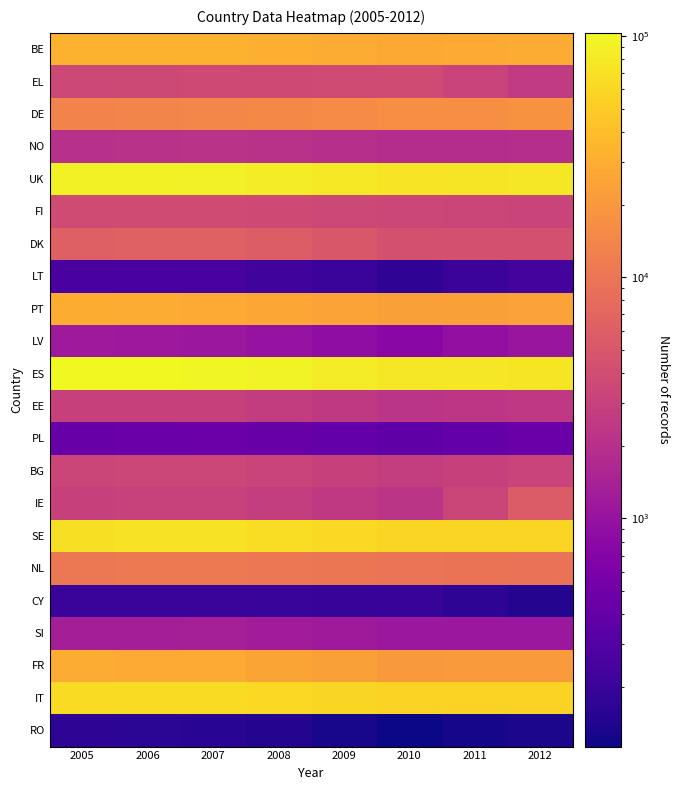

Reading left to right, transcribe all the data shown in this chart.

BE: 2005=32674	2006=32390	2007=32112	2008=30631	2009=29155	2010=27677	2011=28333	2012=28992
EL: 2005=3555	2006=3642	2007=3736	2008=3765	2009=3799	2010=3837	2011=3204	2012=2579
DE: 2005=13583	2006=13827	2007=14075	2008=14869	2009=15664	2010=16460	2011=17184	2012=17908
NO: 2005=2008	2006=2087	2007=2168	2008=2064	2009=1961	2010=1860	2011=1884	2012=1909
UK: 2005=92112	2006=91091	2007=90090	2008=84616	2009=79150	2010=73693	2011=75286	2012=76889
FI: 2005=3824	2006=3830	2007=3840	2008=3705	2009=3571	2010=3437	2011=3352	2012=3266
DK: 2005=6229	2006=6315	2007=6404	2008=5748	2009=5094	2010=4441	2011=4403	2012=4365
LT: 2005=257	2006=254	2007=250	2008=224	2009=199	2010=173	2011=206	2012=240
PT: 2005=29628	2006=28883	2007=28139	2008=26586	2009=25032	2010=23480	2011=23798	2012=24118
LV: 2005=1152	2006=1123	2007=1095	2008=980	2009=865	2010=751	2011=910	2012=1070
ES: 2005=102994	2006=101583	2007=100173	2008=92753	2009=85340	2010=77933	2011=76909	2012=75893
EE: 2005=3000	2006=3015	2007=3030	2008=2756	2009=2481	2010=2208	2011=2311	2012=2414
PL: 2005=427	2006=443	2007=458	2008=428	2009=398	2010=368	2011=404	2012=440
BG: 2005=3352	2006=3423	2007=3495	2008=3260	2009=3024	2010=2789	2011=3006	2012=3223
IE: 2005=3040	2006=3069	2007=3100	2008=2821	2009=2543	2010=2266	2011=3367	2012=5565
SE: 2005=70721	2006=71106	2007=71495	2008=66953	2009=62414	2010=57876	2011=57969	2012=58065
NL: 2005=10630	2006=10721	2007=10816	2008=10417	2009=10027	2010=9637	2011=9423	2012=9210
CY: 2005=198	2006=198	2007=198	2008=194	2009=191	2010=188	2011=167	2012=147
SI: 2005=1310	2006=1337	2007=1364	2008=1273	2009=1183	2010=1092	2011=1101	2012=1109
FR: 2005=28729	2006=28397	2007=28072	2008=25635	2009=23206	2010=20777	2011=20881	2012=21382
IT: 2005=65104	2006=64817	2007=64533	2008=61991	2009=59448	2010=56911	2011=56394	2012=55881
RO: 2005=166	2006=162	2007=159	2008=144	2009=129	2010=113	2011=123	2012=132